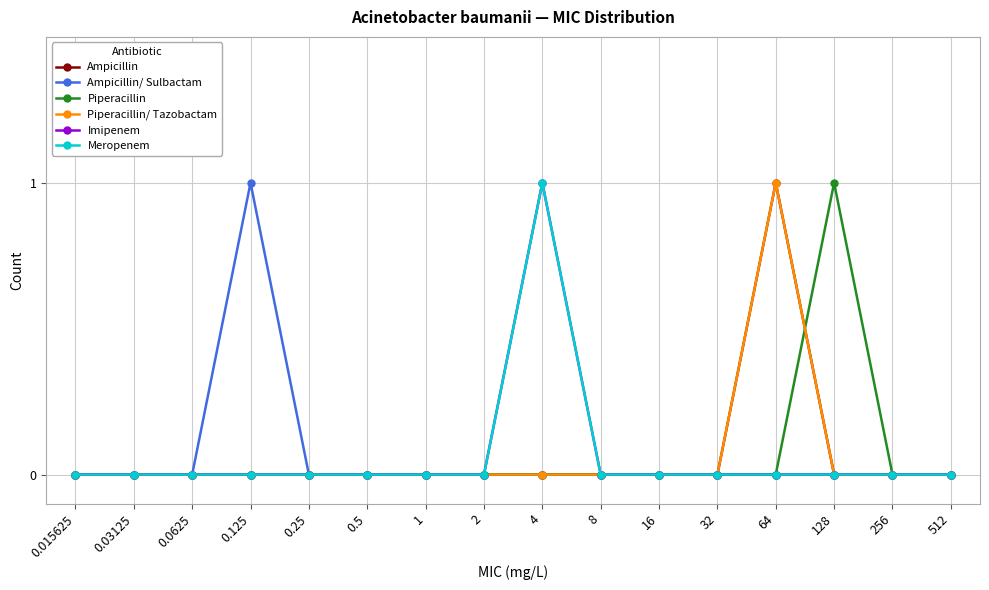

Reading left to right, what are all the values shown in this chart?

Ampicillin: 0	0	0	0	0	0	0	0	0	0	0	0	1	0	0	0
Ampicillin/ Sulbactam: 0	0	0	1	0	0	0	0	0	0	0	0	0	0	0	0
Piperacillin: 0	0	0	0	0	0	0	0	0	0	0	0	0	1	0	0
Piperacillin/ Tazobactam: 0	0	0	0	0	0	0	0	0	0	0	0	1	0	0	0
Imipenem: 0	0	0	0	0	0	0	0	1	0	0	0	0	0	0	0
Meropenem: 0	0	0	0	0	0	0	0	1	0	0	0	0	0	0	0